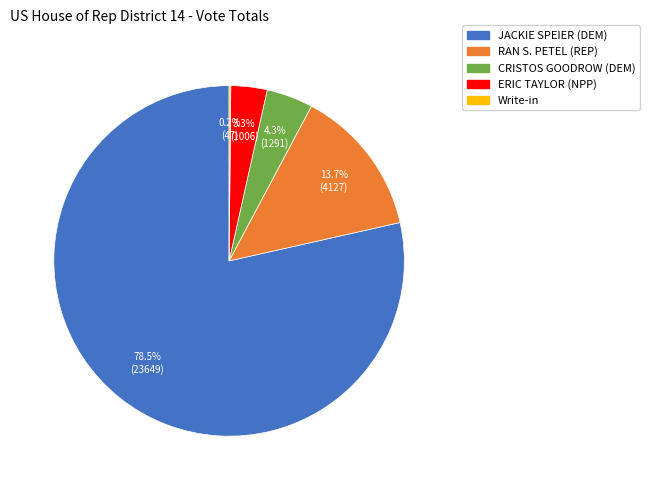

Which has a higher value, ERIC TAYLOR (NPP) or CRISTOS GOODROW (DEM)?

CRISTOS GOODROW (DEM)